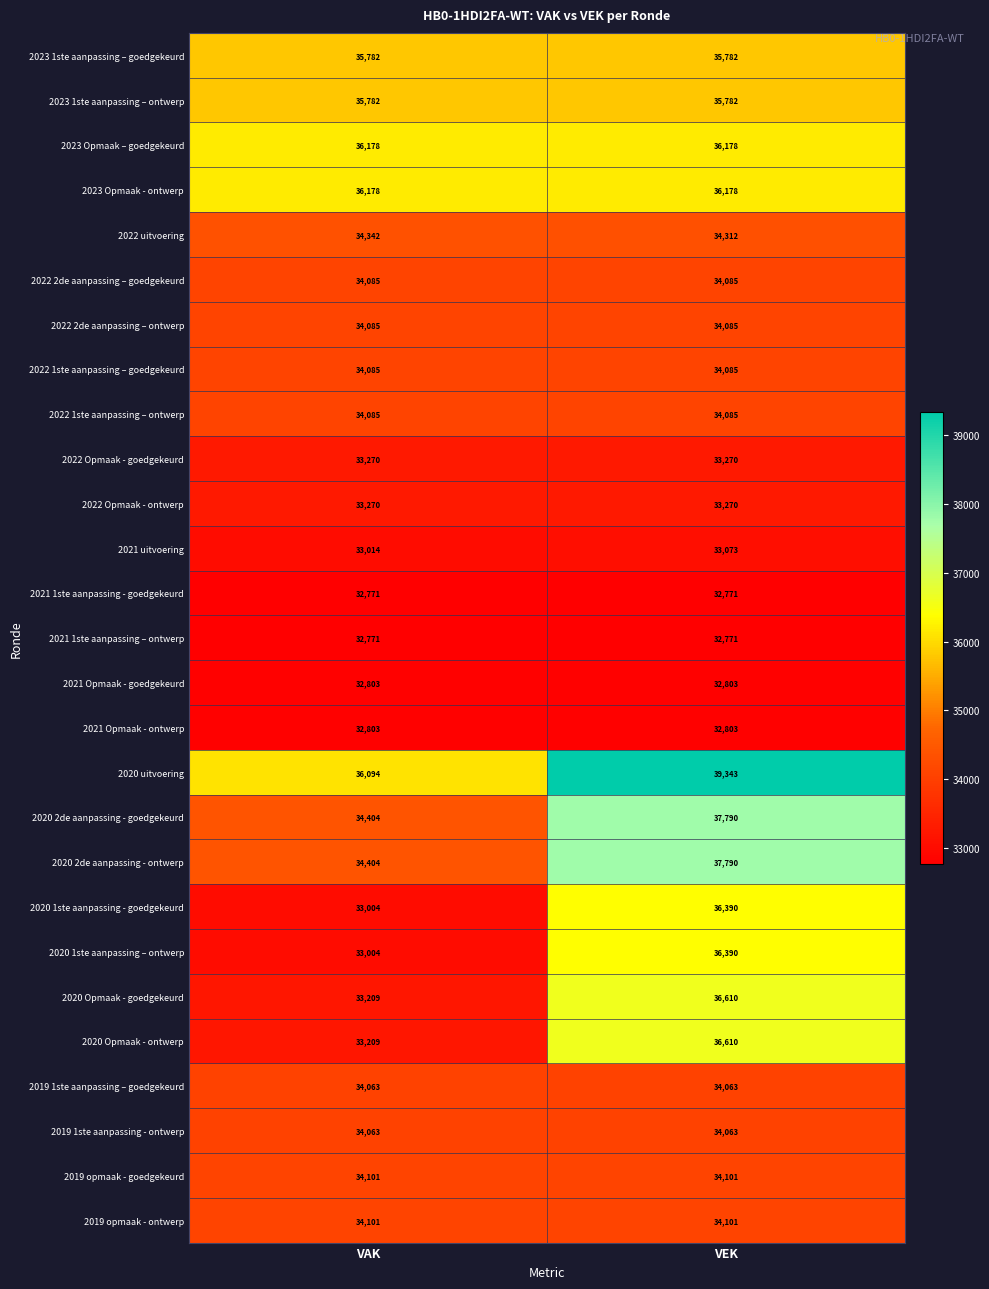

What is the highest value of the 2022 1ste aanpassing – goedgekeurd series?

34085